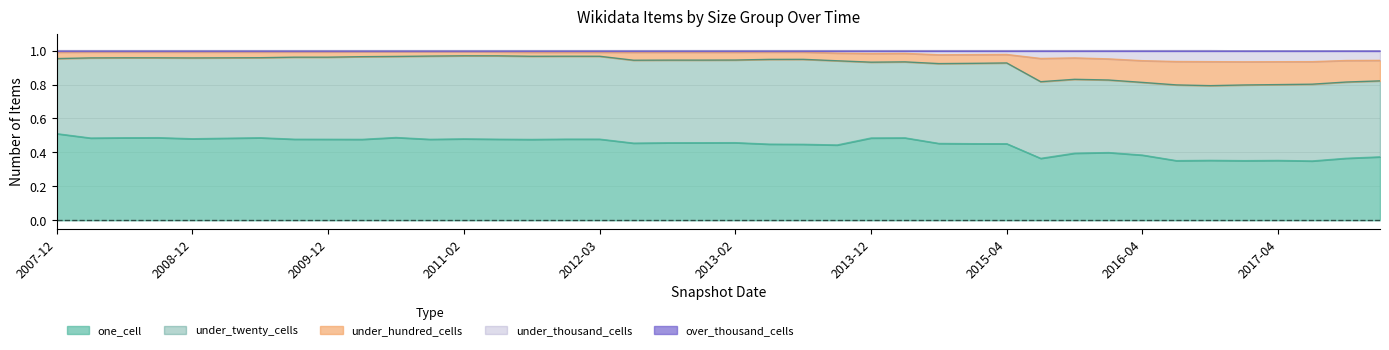

The value of over_thousand_cells at 2013-09-10 is 1.0. True or false?

True